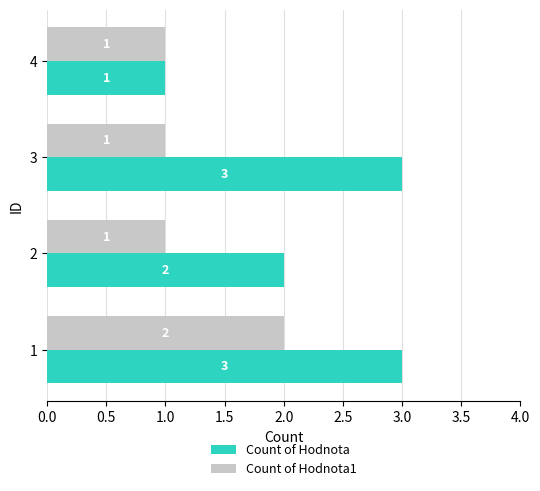

The Count of Hodnota series shows 2 at 3. True or false?

False